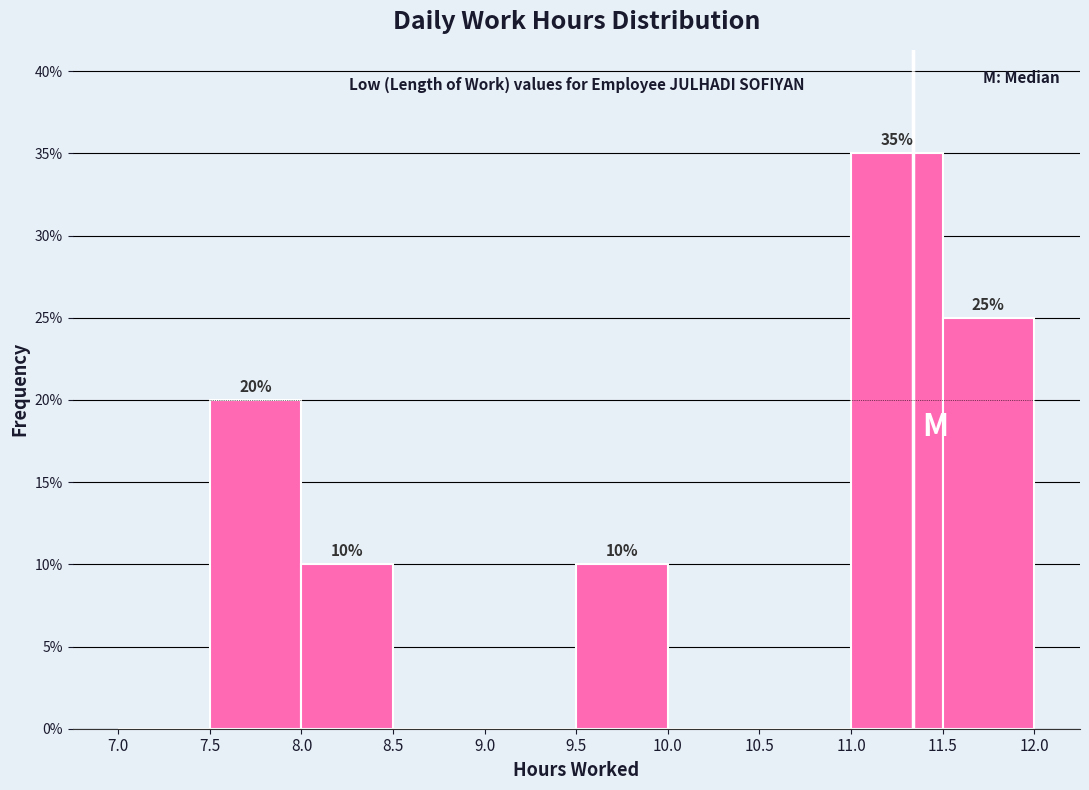

Which range on the x-axis has the tallest bar?

11.0 to 11.5